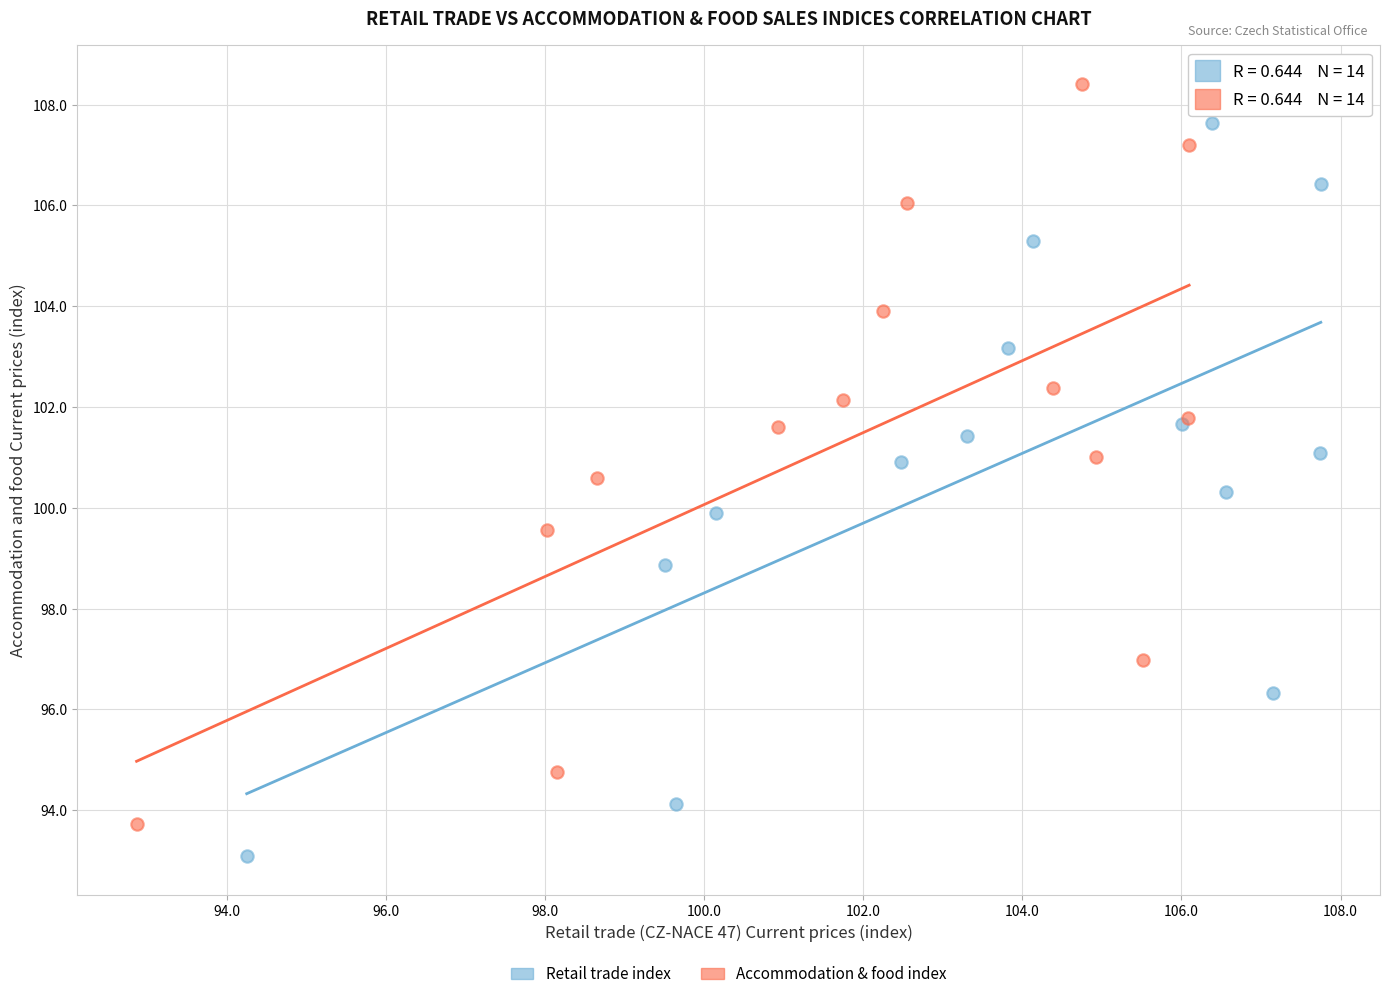

Which series reaches the maximum Y coordinate?

Accommodation & food index